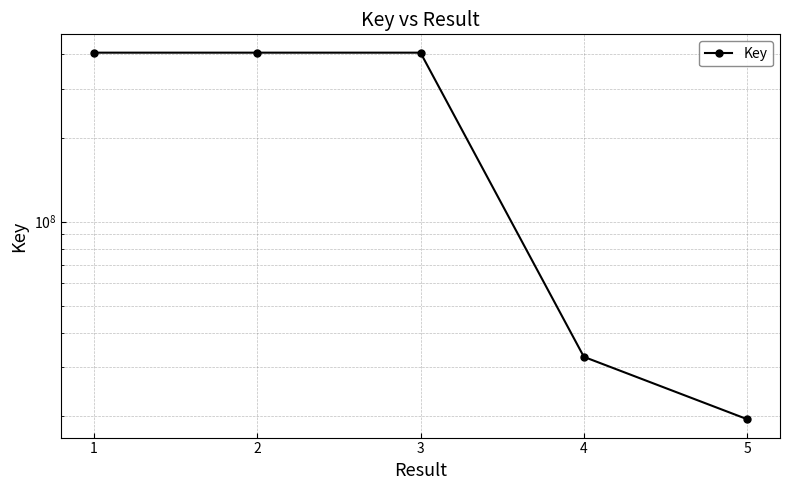

At which label is the value closest to 211527058?

4